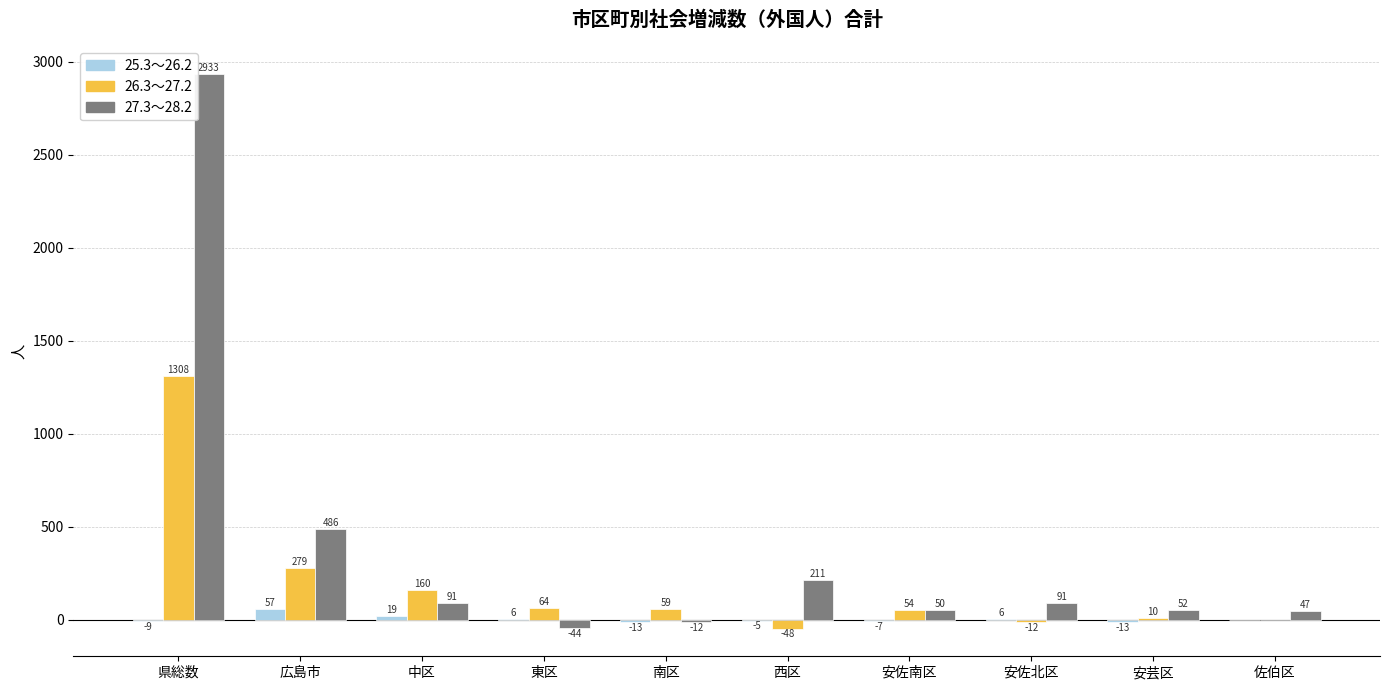

Read the 25.3～26.2 value at 安芸区, to the nearest 5.

-15